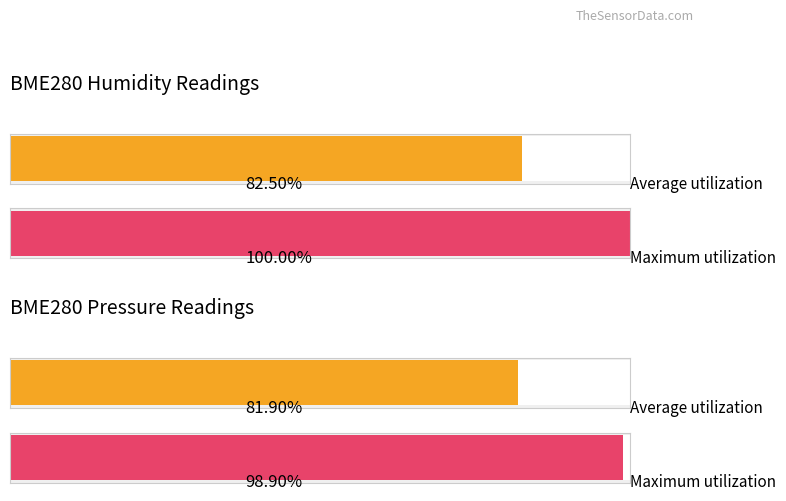

Does the chart contain any negative values?

No